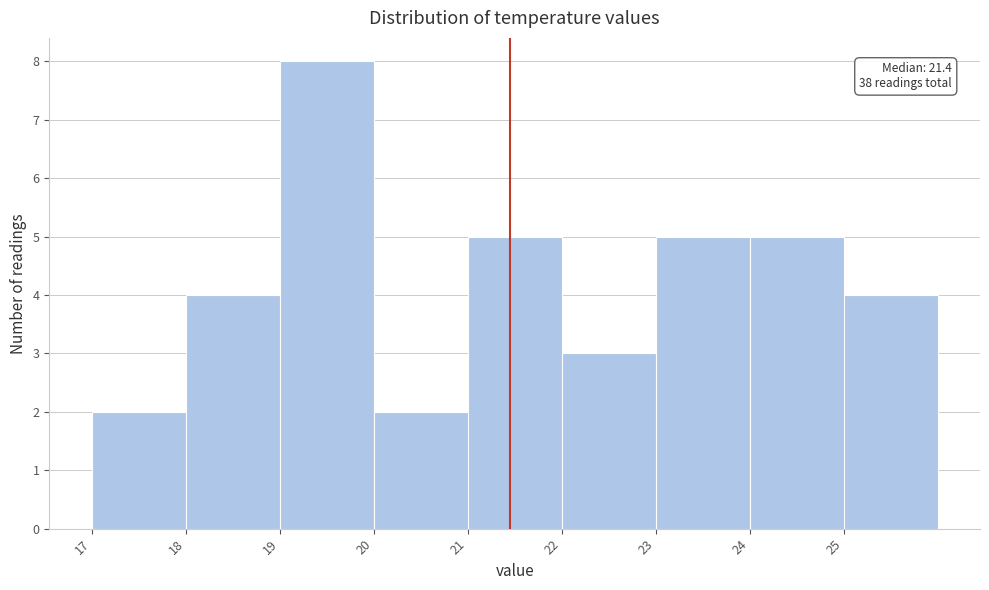

Over which range of the x-axis is the bar tallest?

19 to 20